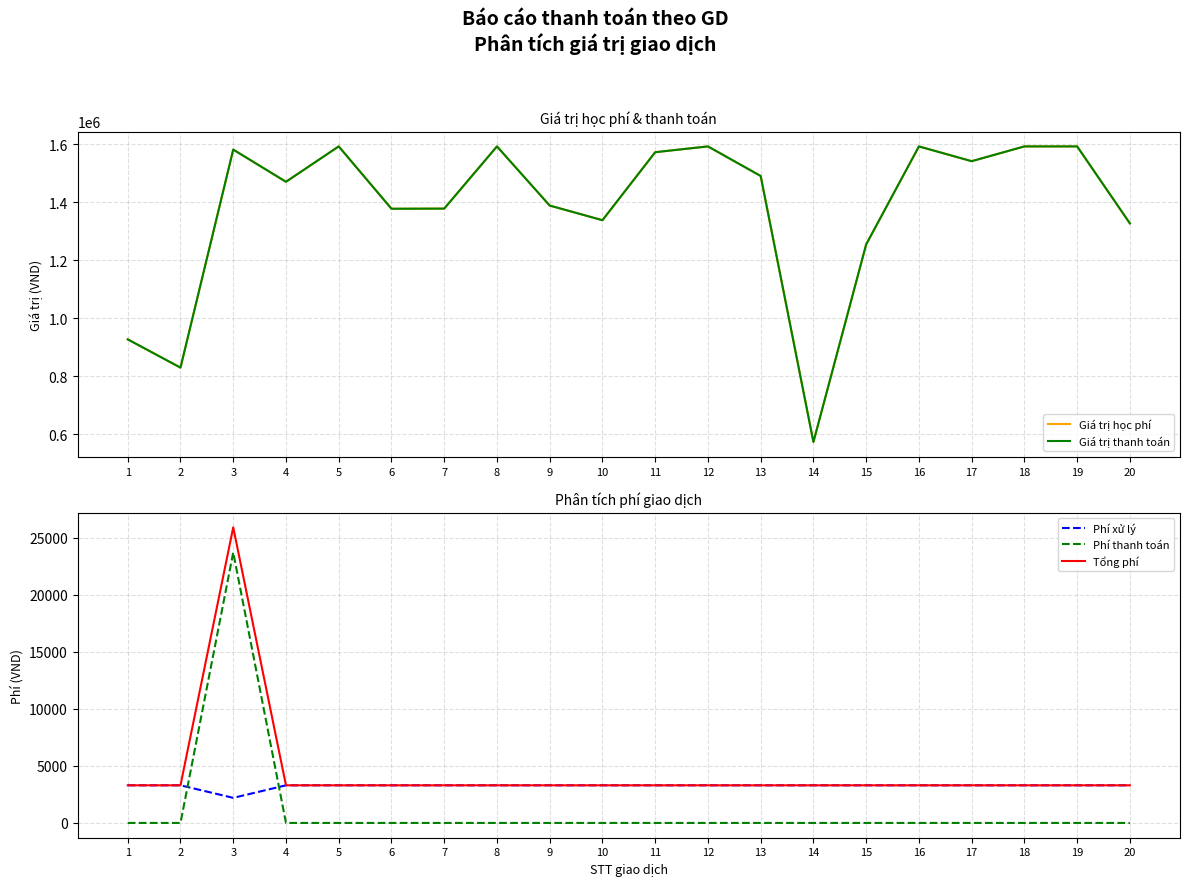

How many interior local valleys does the Phí xử lý series have?

1